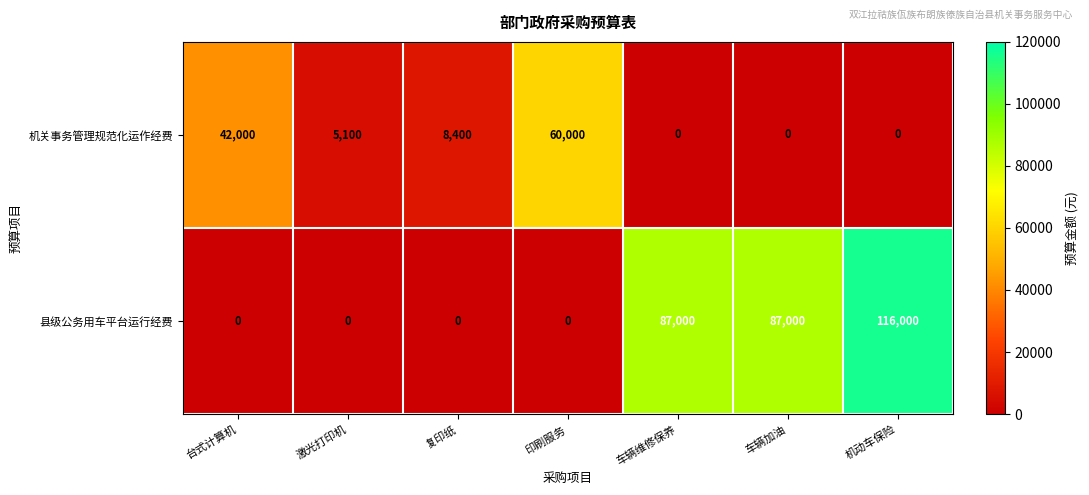

Where does the 机关事务管理规范化运作经费 series first go above 5100?

台式计算机